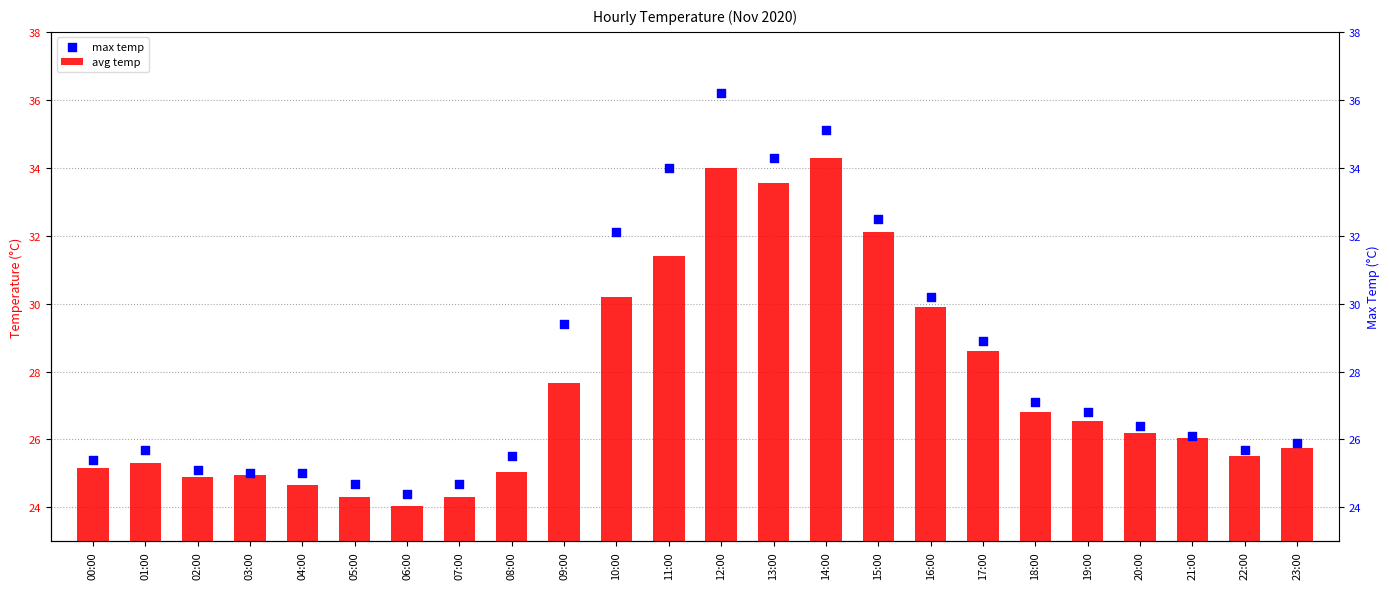

Which series has the largest Y range (max minus min)?

max temp